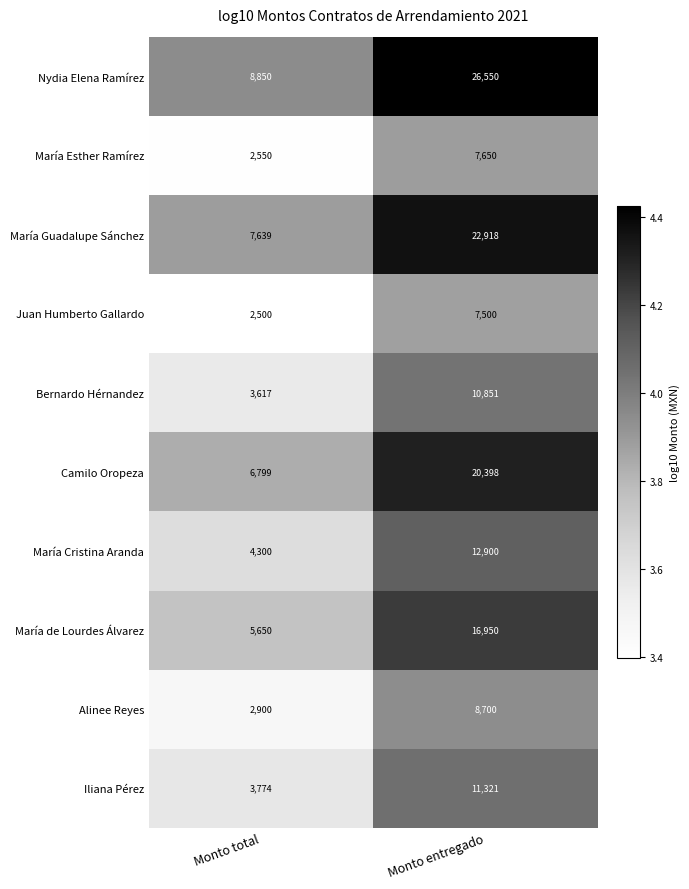

Which series has the largest total across all categories?

Nydia Elena Ramírez